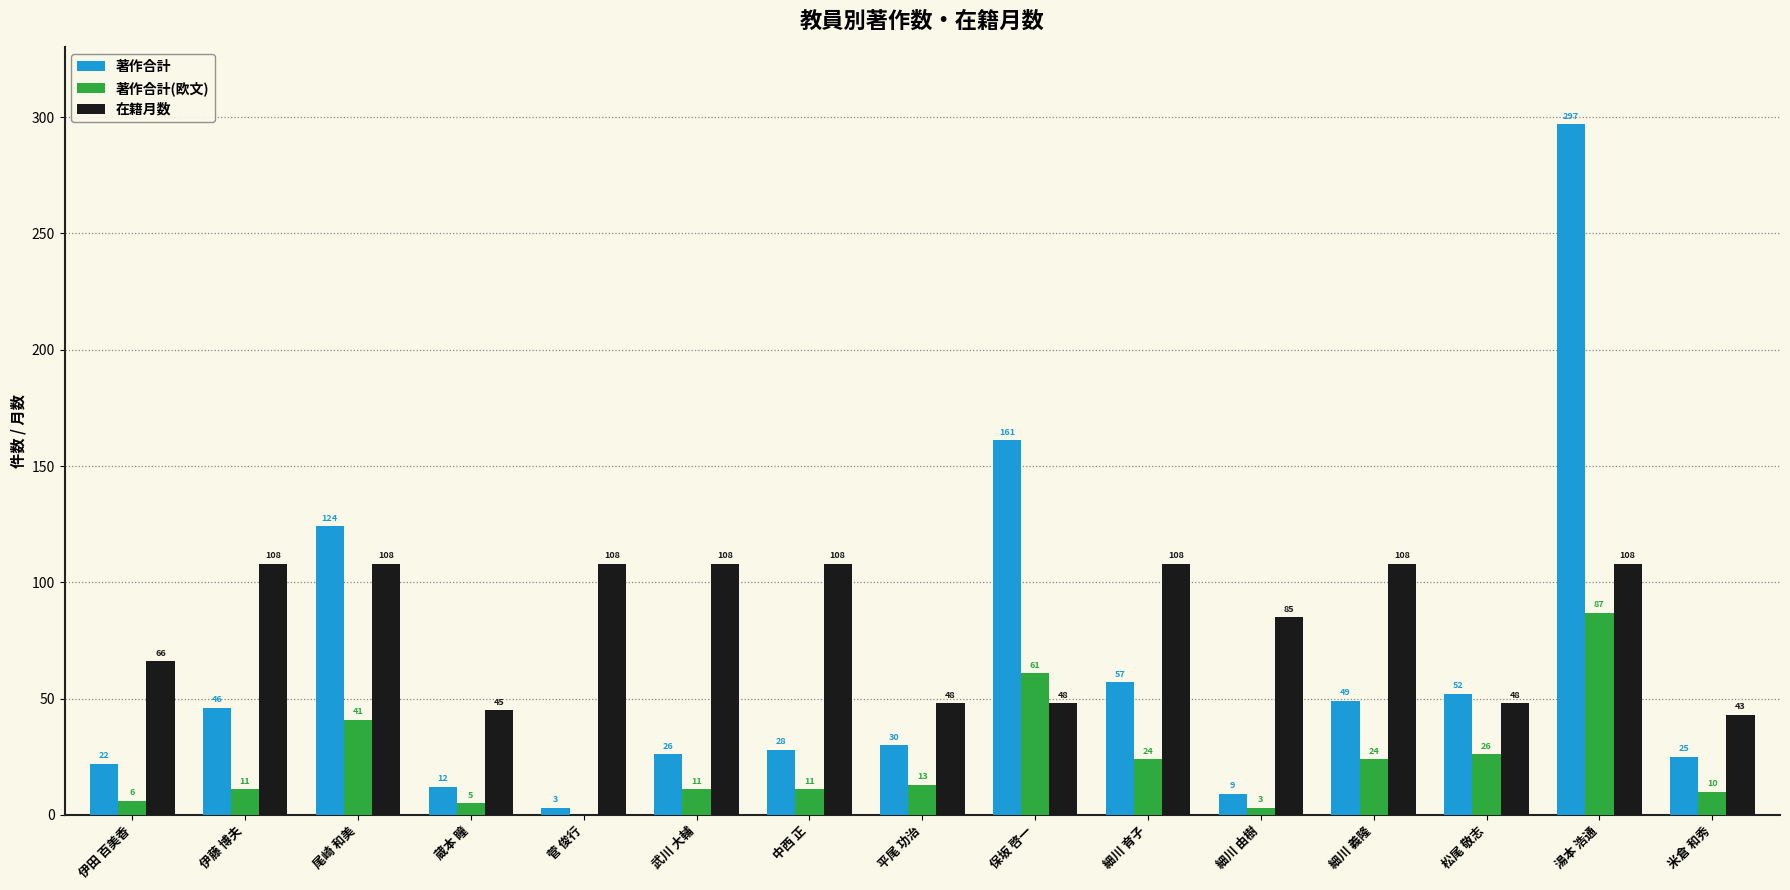

The value of 著作合計(欧文) at 尾崎 和美 is 61. True or false?

False